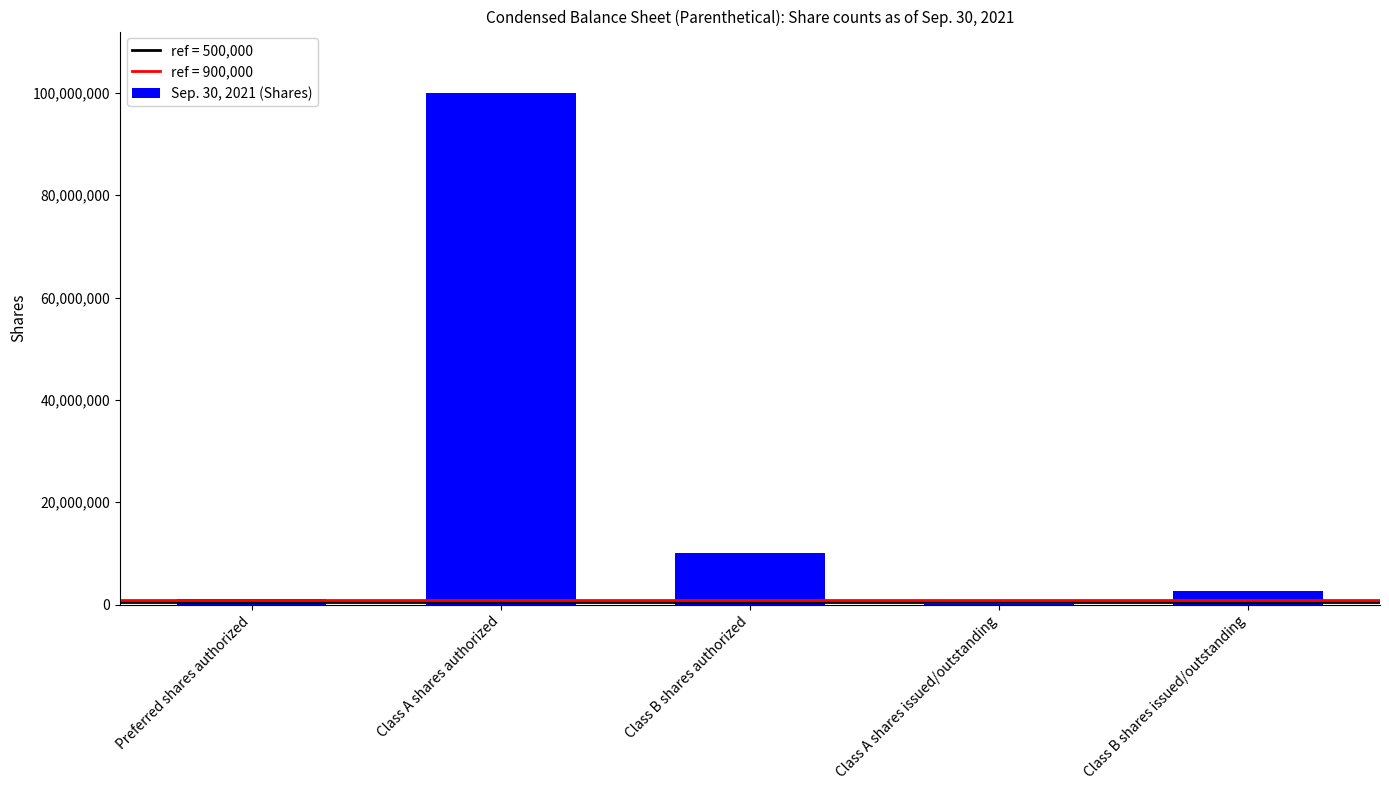

At which label does the data first exceed 2581500?

Class A shares authorized